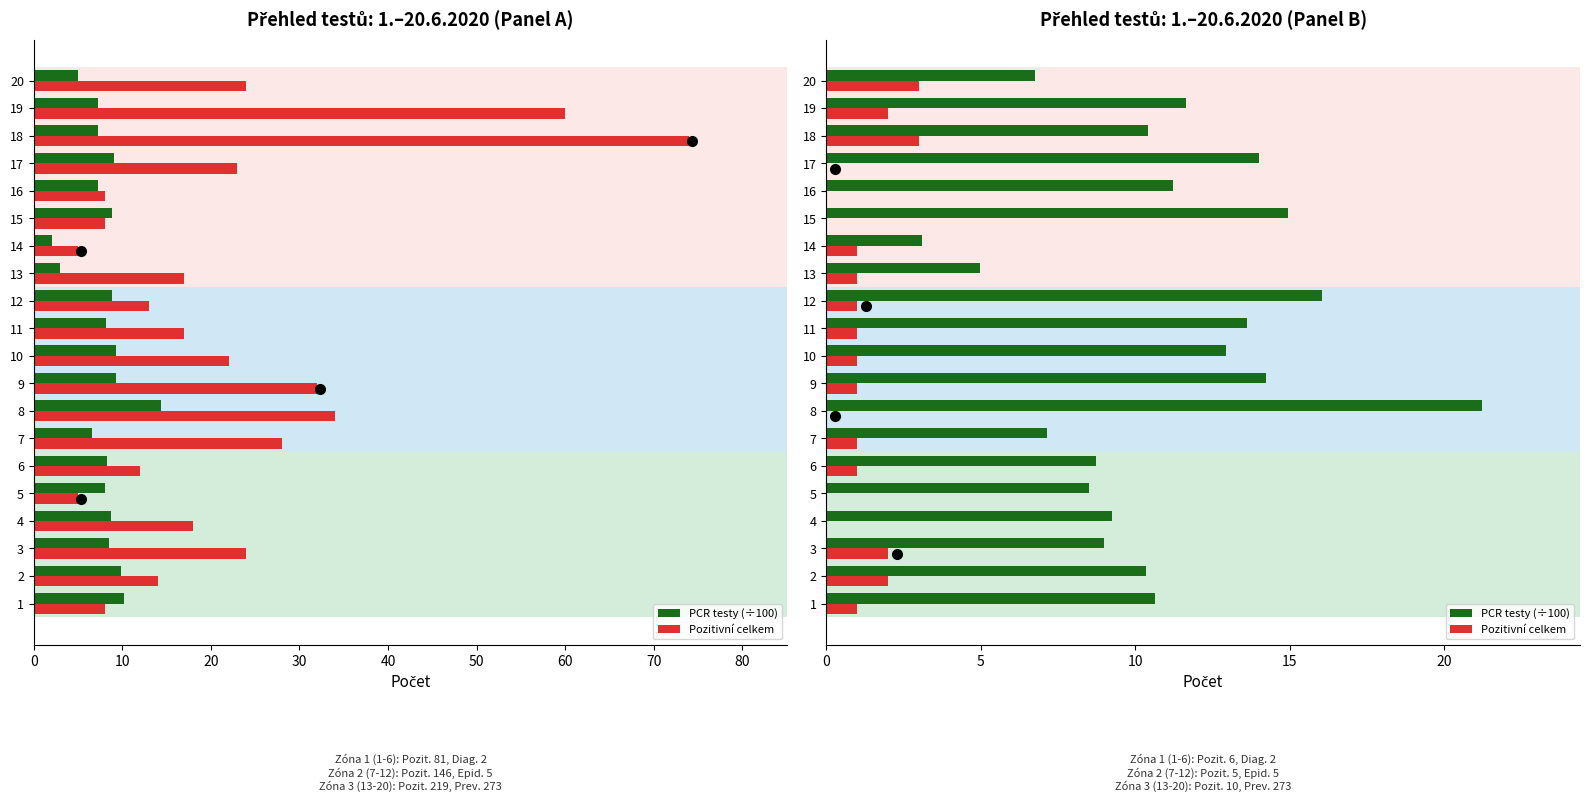

The Pozitivní celkem series shows -0.9 at 8. True or false?

False